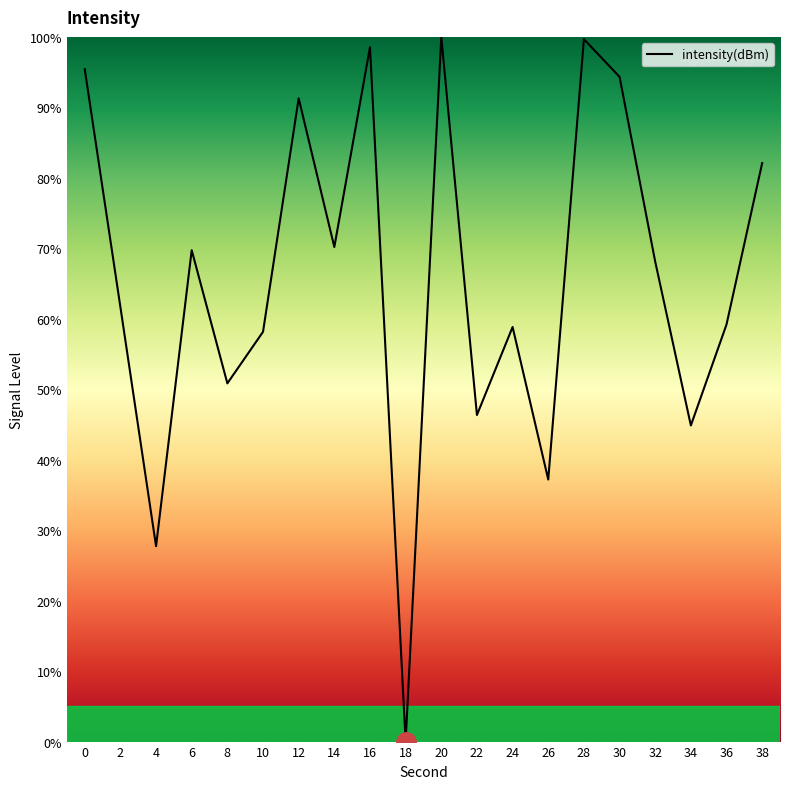

At which category does the chart reach its minimum across all series?

18